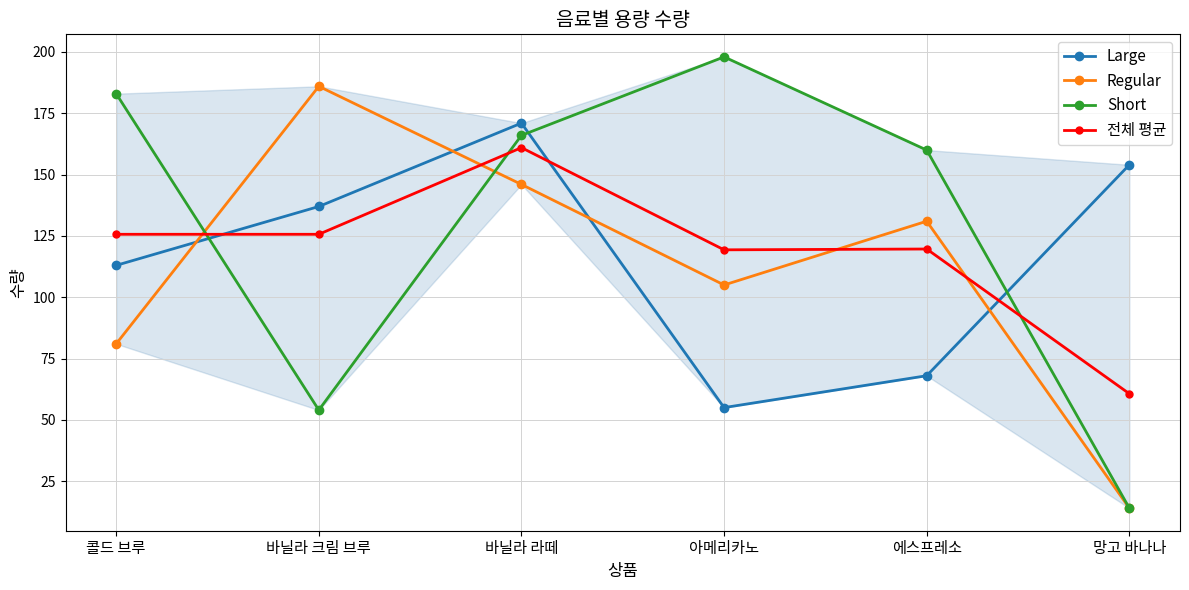

At how many categories does at least one series exceed 157?

5